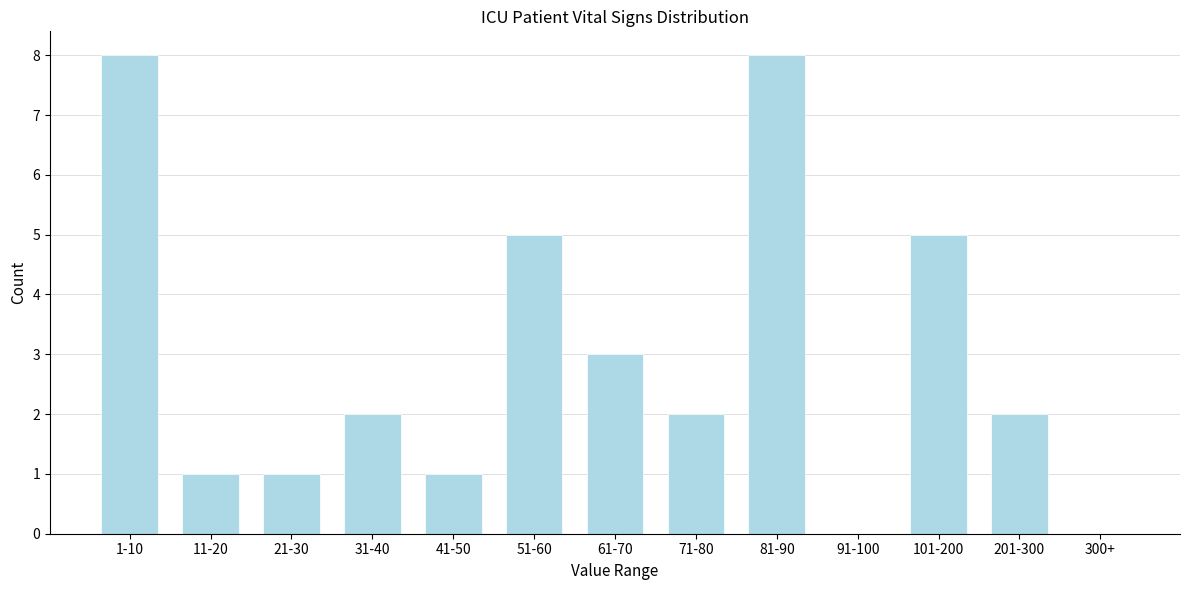

Reading left to right, transcribe all the data shown in this chart.

1-10=8	11-20=1	21-30=1	31-40=2	41-50=1	51-60=5	61-70=3	71-80=2	81-90=8	91-100=0	101-200=5	201-300=2	300+=0